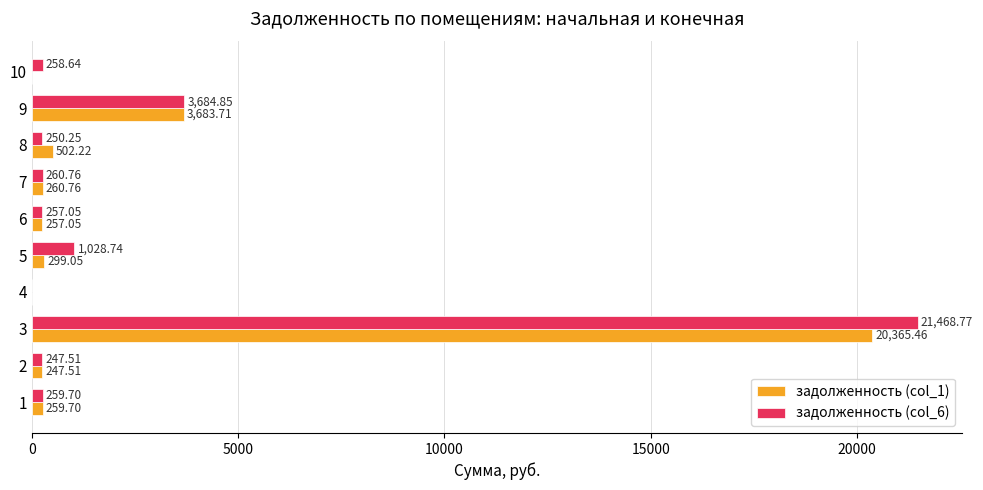

Which series has the largest total across all categories?

задолженность (col_6)